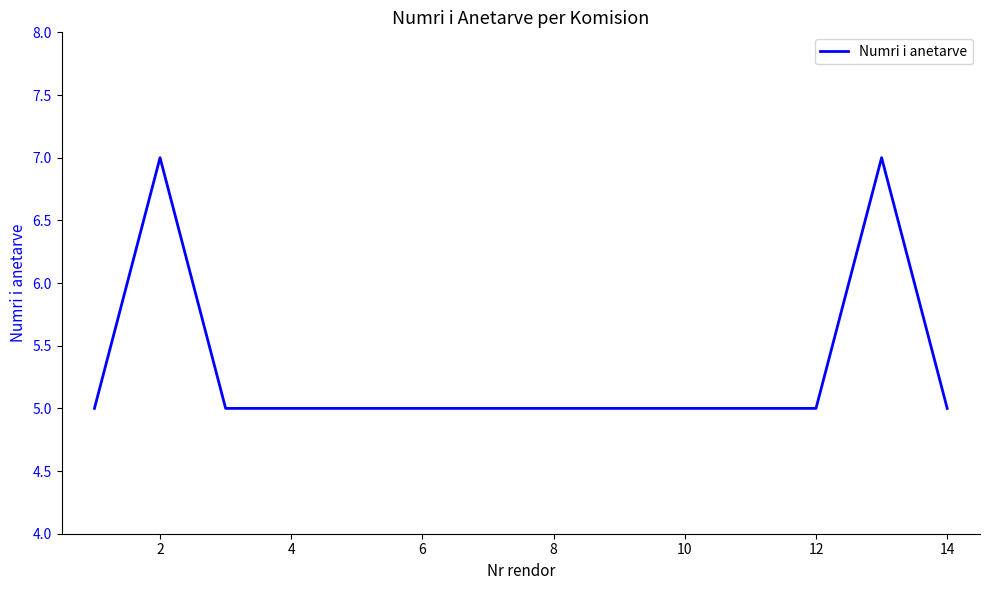

Reading right to left, transcribe all the data shown in this chart.

5	7	5	5	5	5	5	5	5	5	5	5	7	5